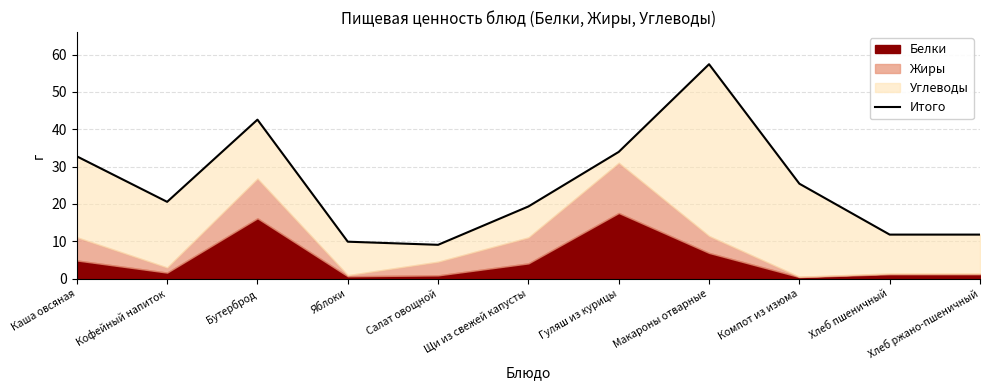

Which label corresponds to the largest value in the chart?

Макароны отварные